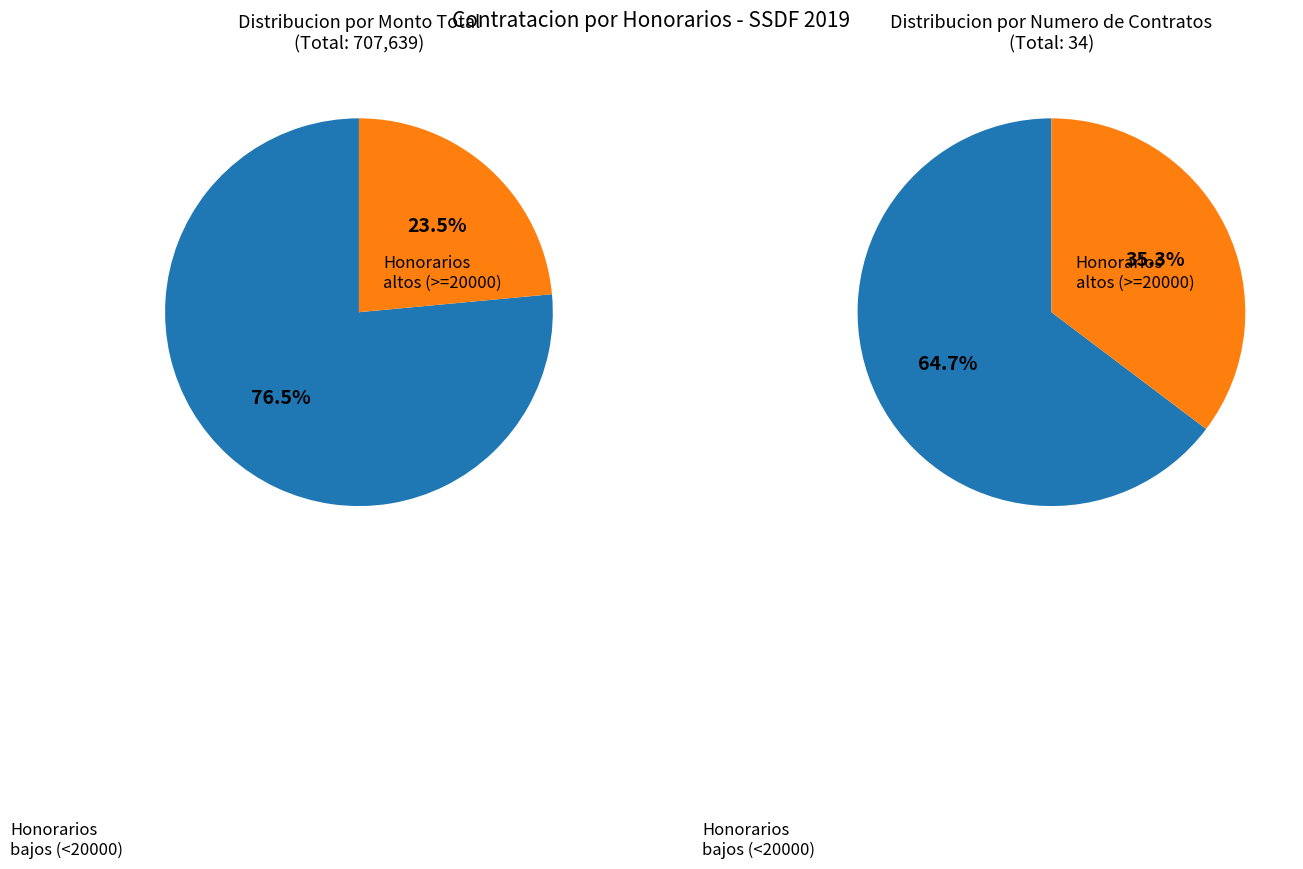

The 14 slice represents 12% of the pie. True or false?

False